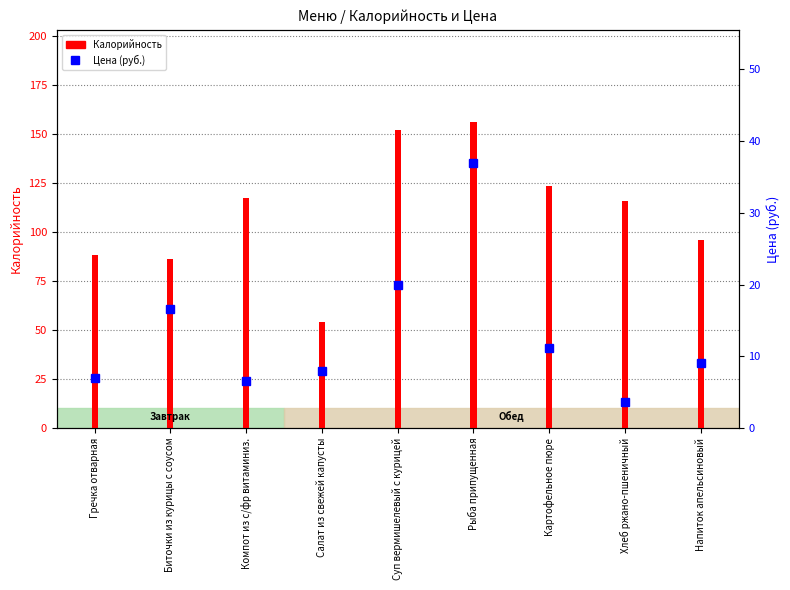

True or false: Цена (руб.) has a value of 8.0 at Салат из свежей капусты.

True